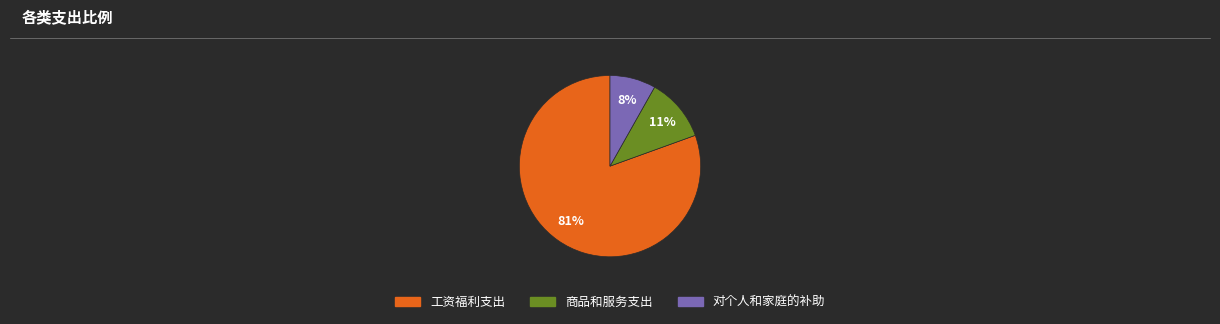

Does any single category account for the majority?

Yes